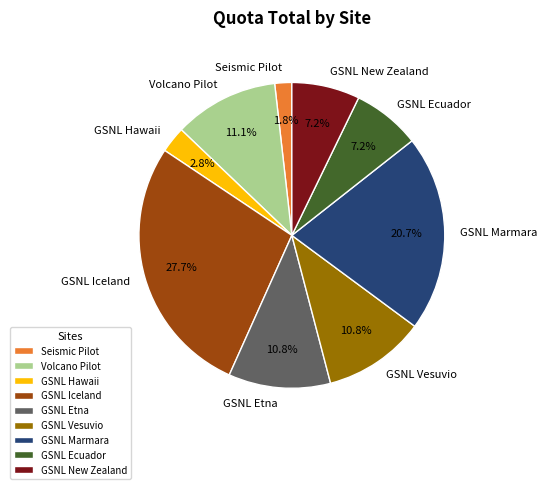

Is it true that Volcano Pilot is 20% of the pie?

False